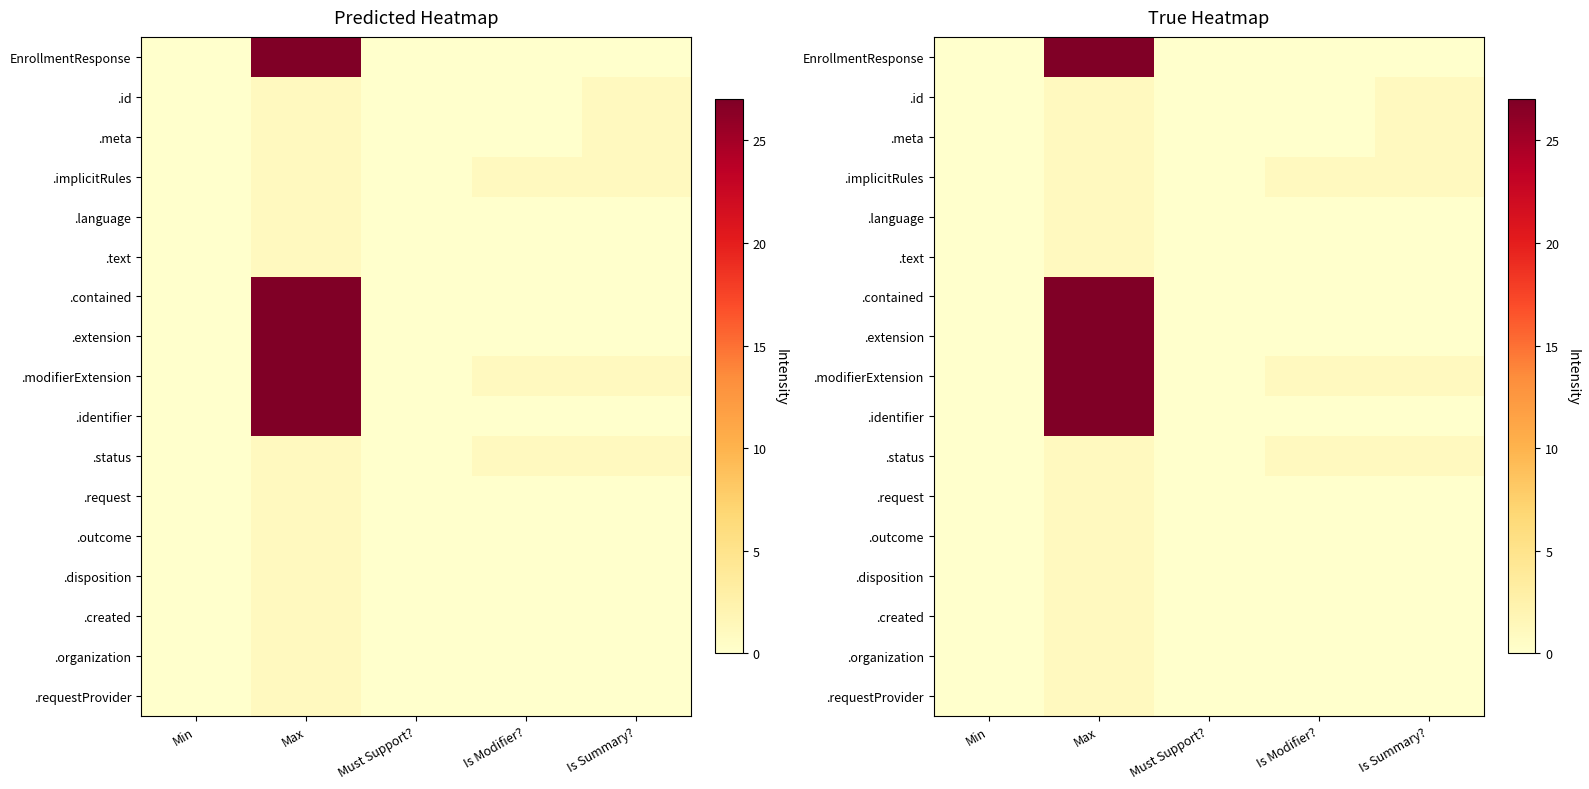

Rank the series at Must Support? from highest to lowest value.

EnrollmentResponse, .id, .meta, .implicitRules, .language, .text, .contained, .extension, .modifierExtension, .identifier, .status, .request, .outcome, .disposition, .created, .organization, .requestProvider